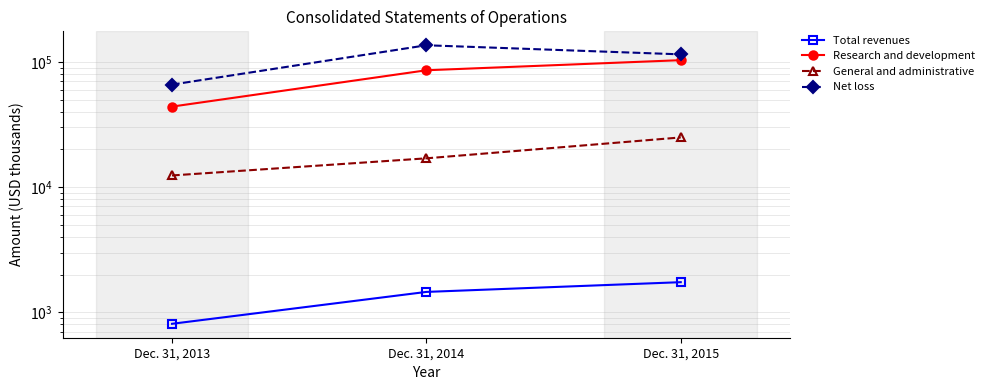

How many lines are shown in the chart?

4